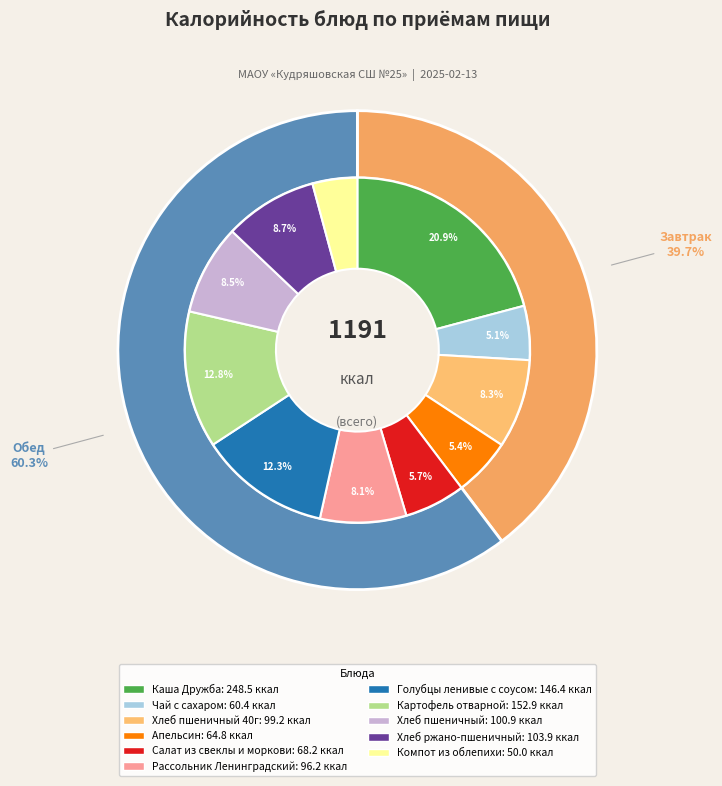

Which slice is the smallest?

Компот из облепихи